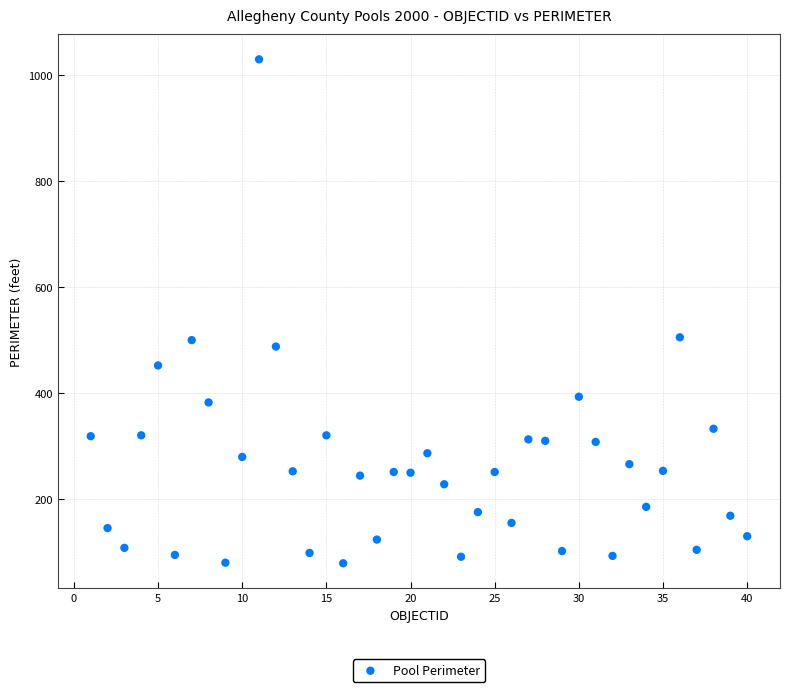

What is the range of Y values (max minus min)?

951.6